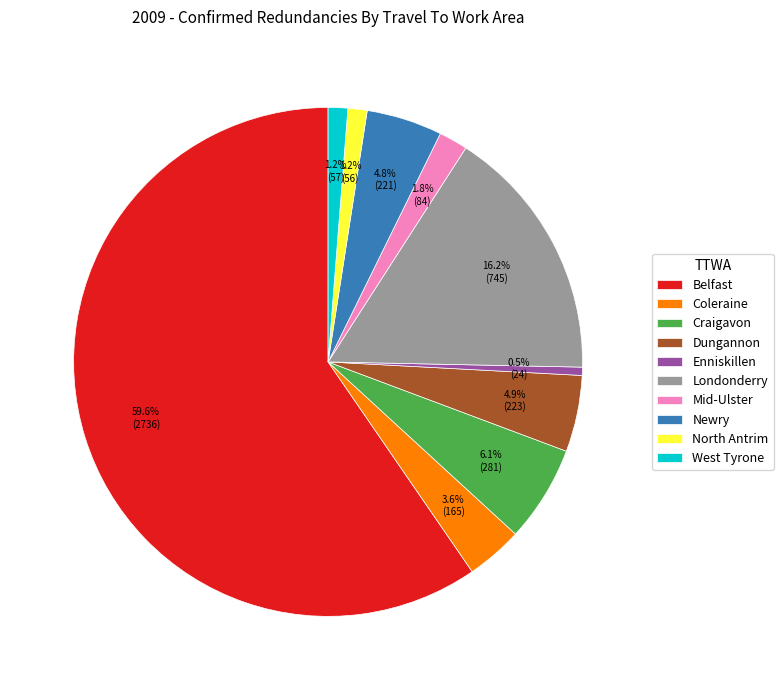

What percentage is the Coleraine slice, to the nearest percent?

4%